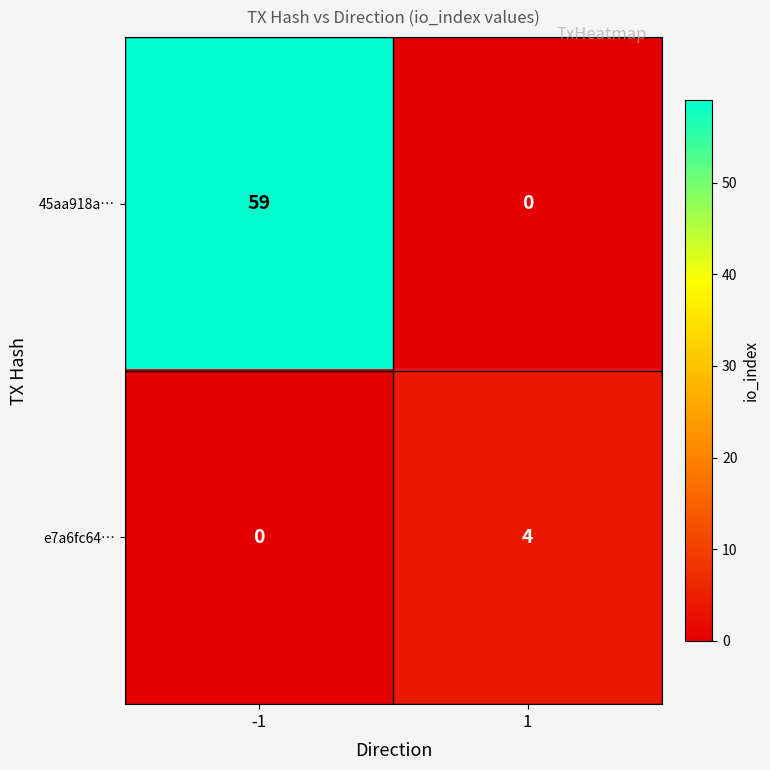

What is the maximum value for 45aa918a…?

59